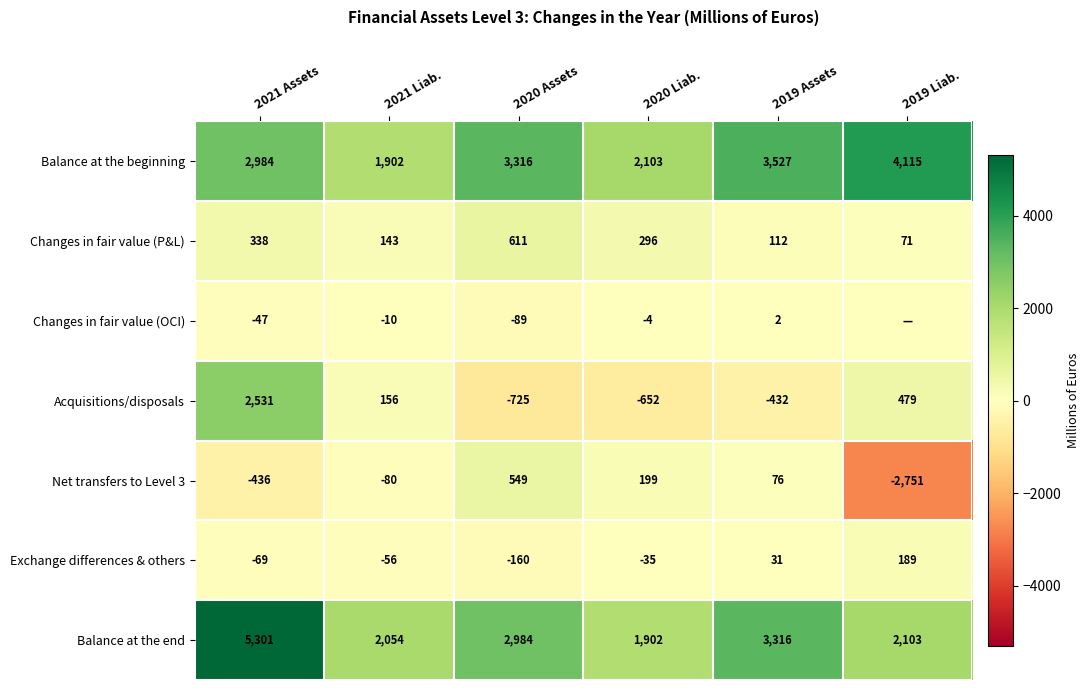

At which category is the sum across all series the highest?

2021 Assets